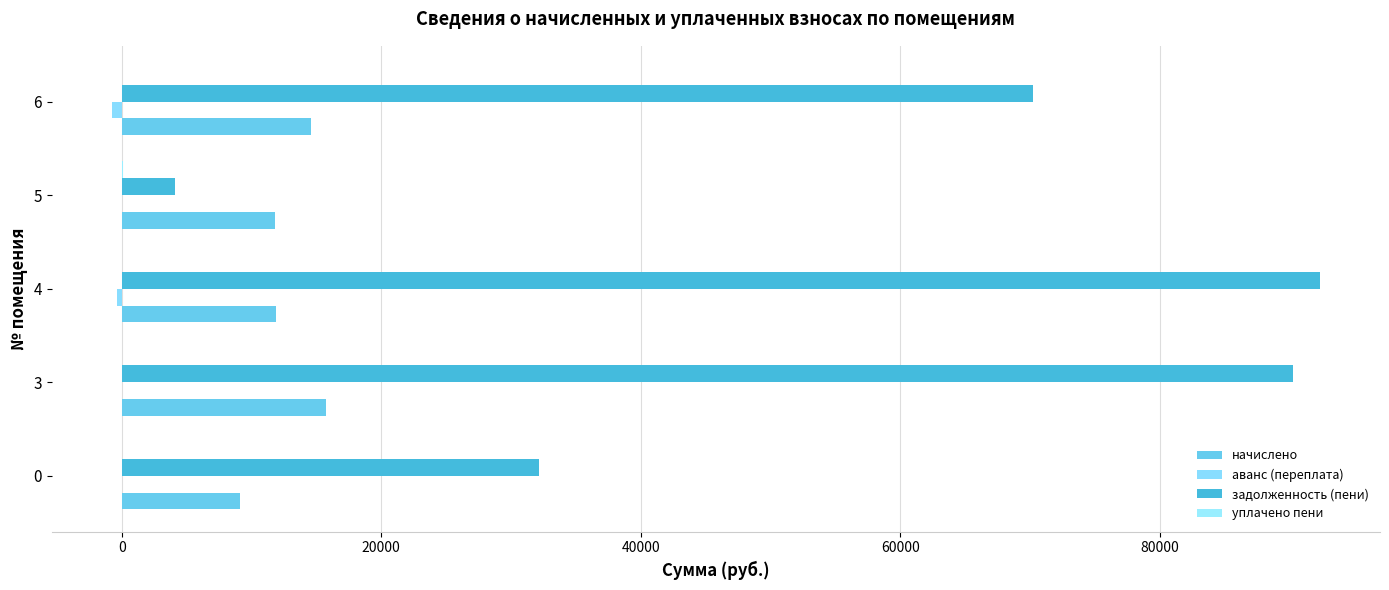

Which series has the largest total across all categories?

задолженность (пени)